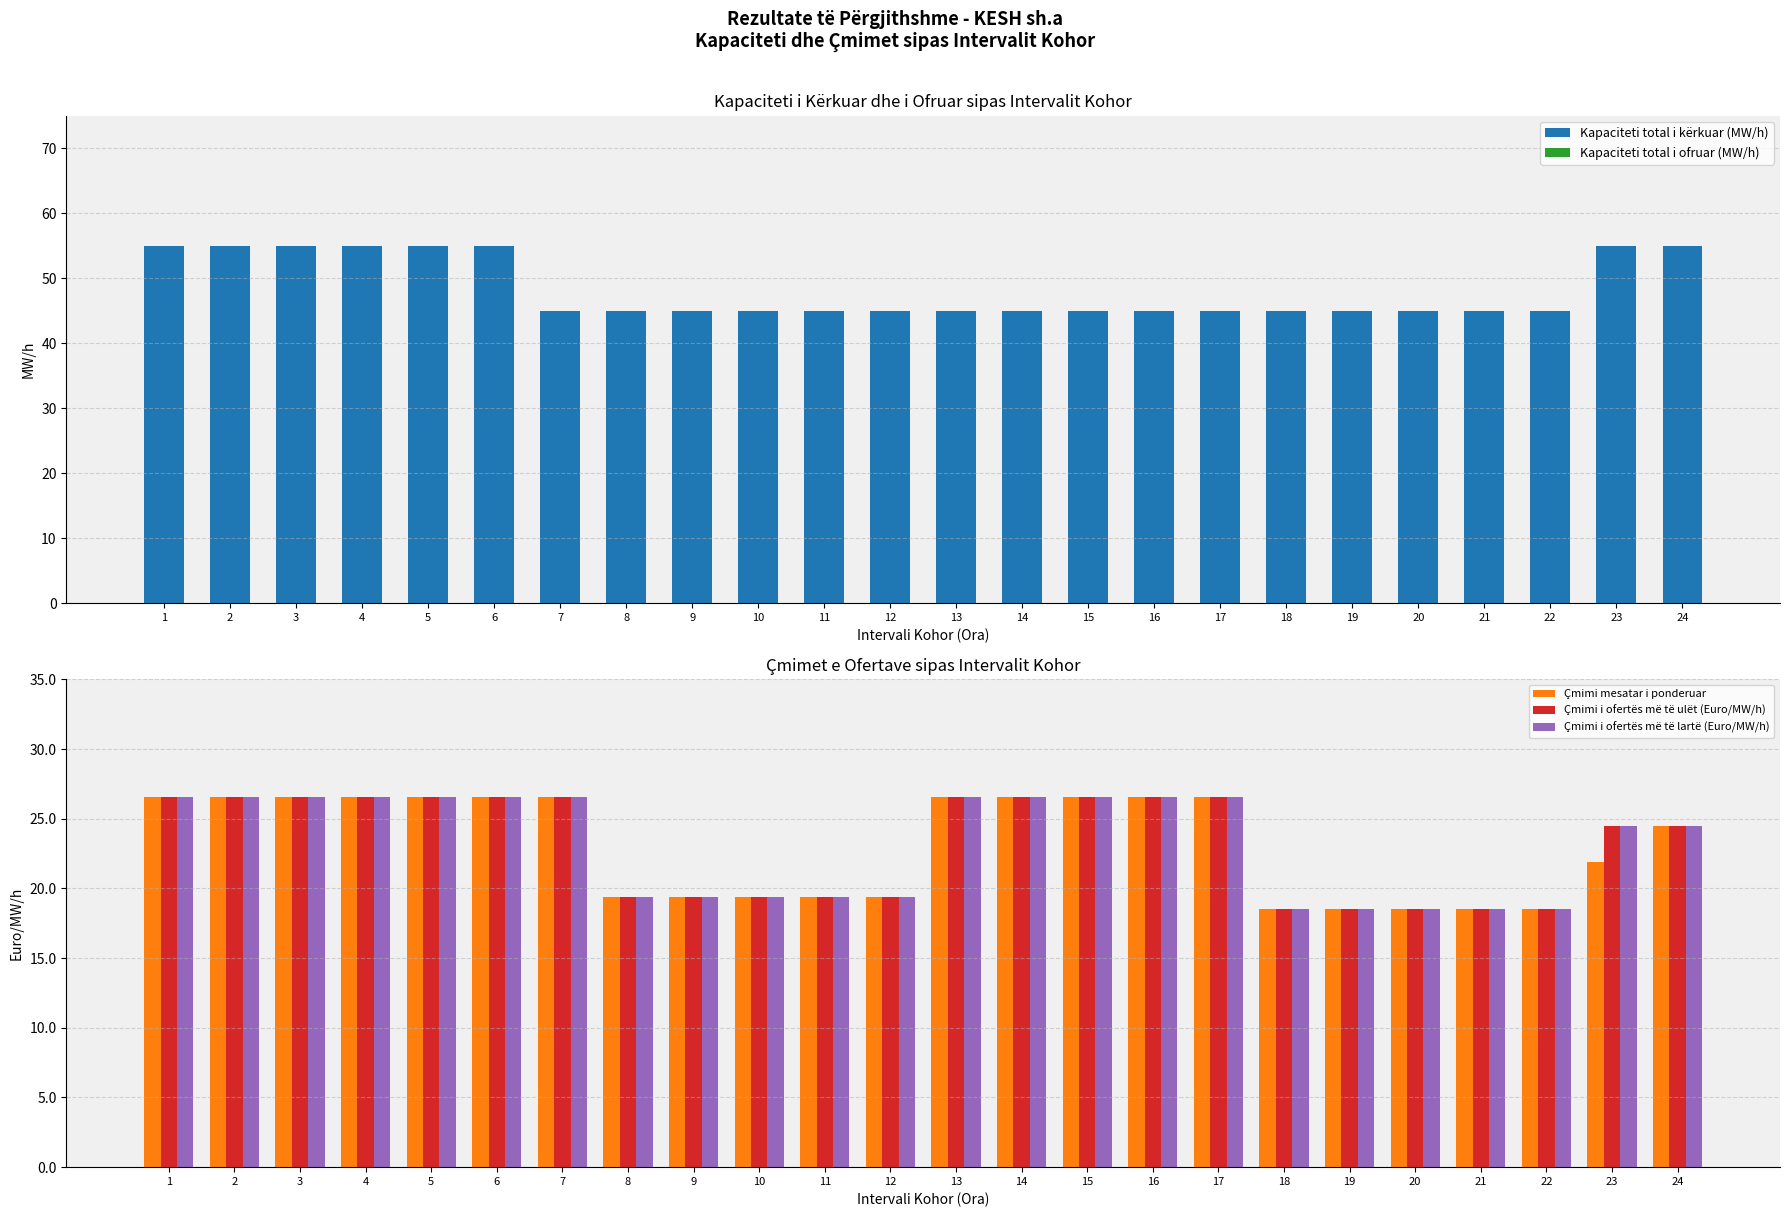

Rank the series at 10 from lowest to highest value.

Kapaciteti total i ofruar (MW/h), Çmimi mesatar i ponderuar, Çmimi i ofertës më të ulët (Euro/MW/h), Çmimi i ofertës më të lartë (Euro/MW/h), Kapaciteti total i kërkuar (MW/h)